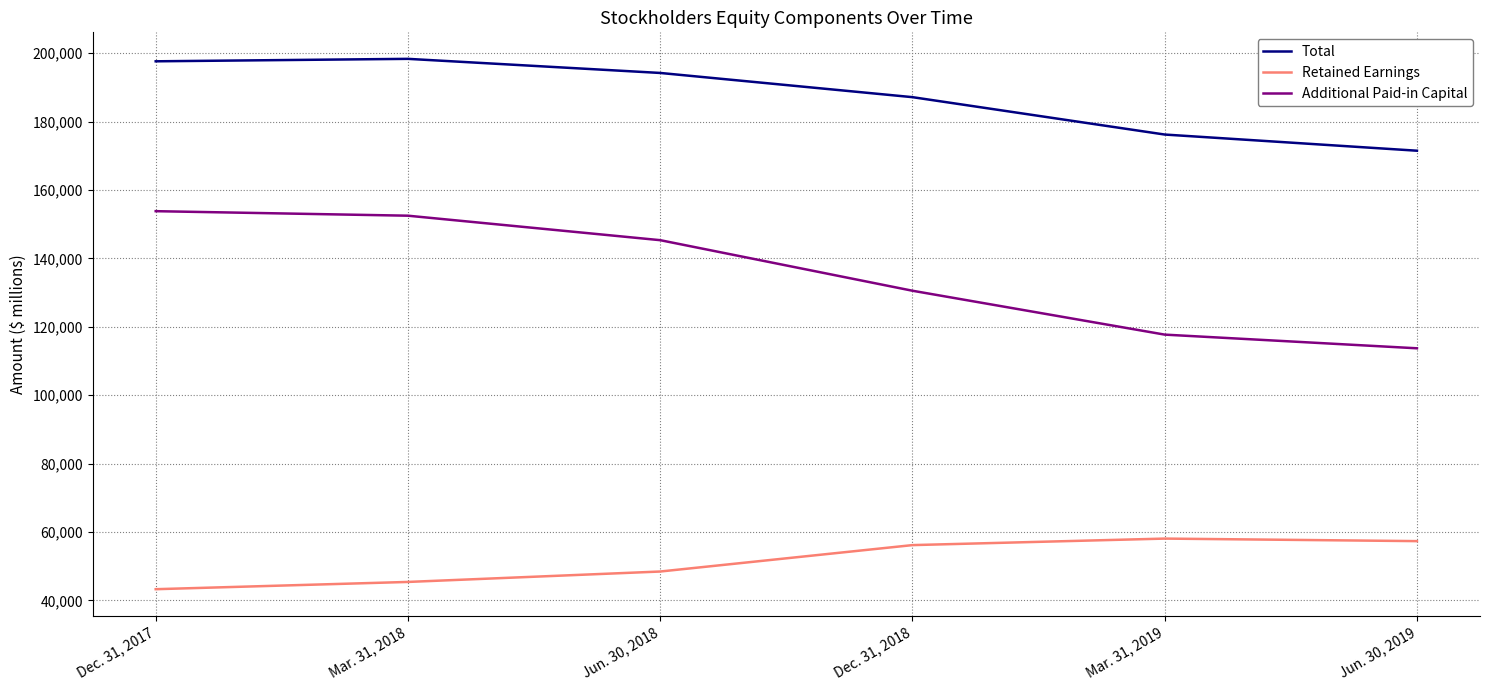

What is the maximum value shown in the chart?

198352